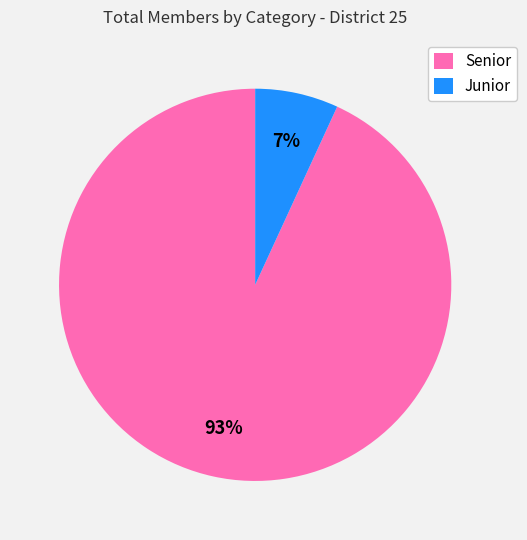

Is it true that Junior is 7% of the pie?

True